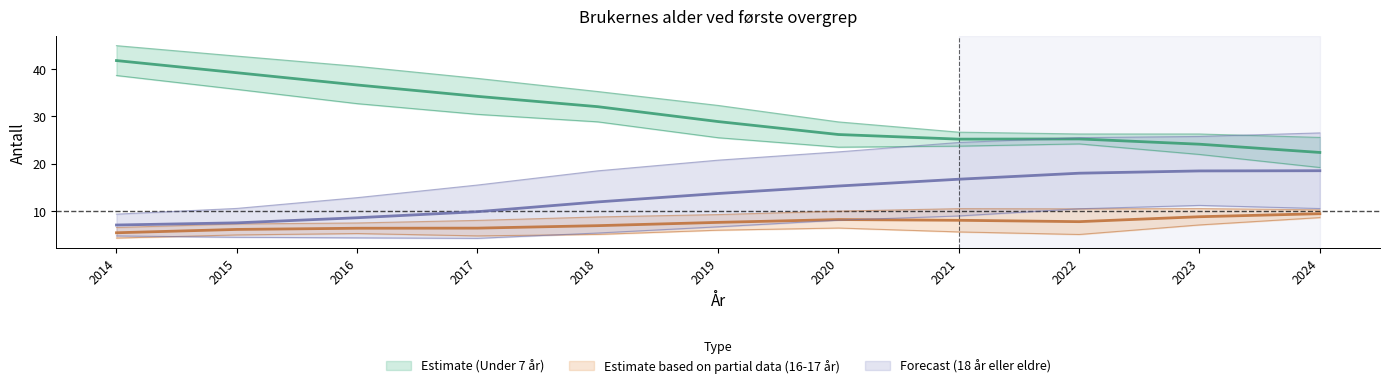

How many lines are shown in the chart?

3